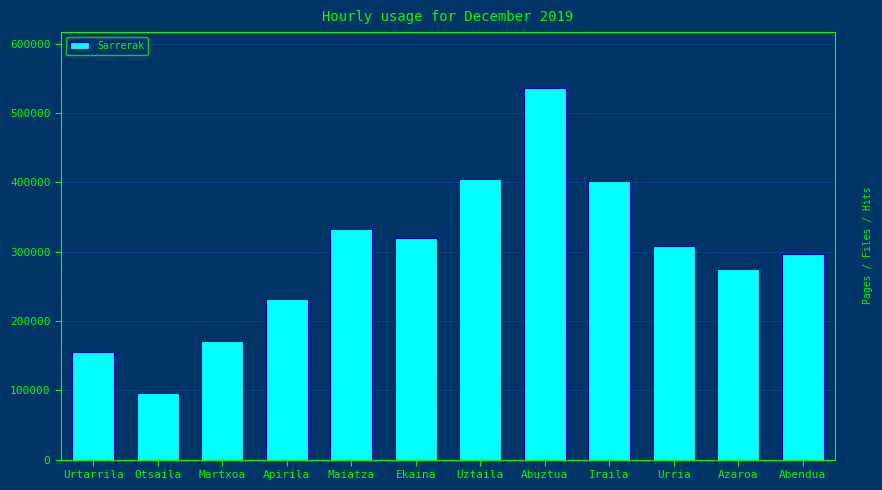

What is the greatest value displayed?

536067.0